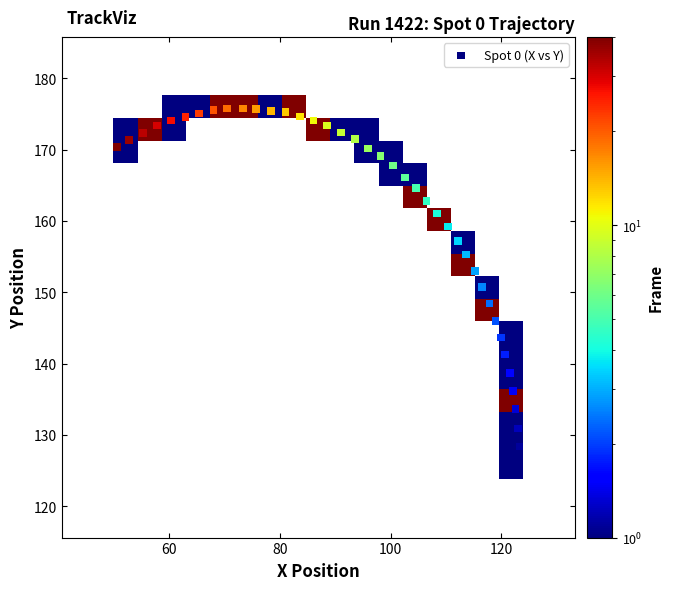

What is the range of Y values (max minus min)?

50.1